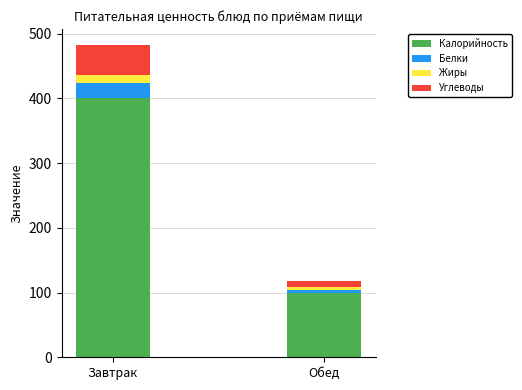

What are all the series names shown in the legend?

Калорийность, Белки, Жиры, Углеводы